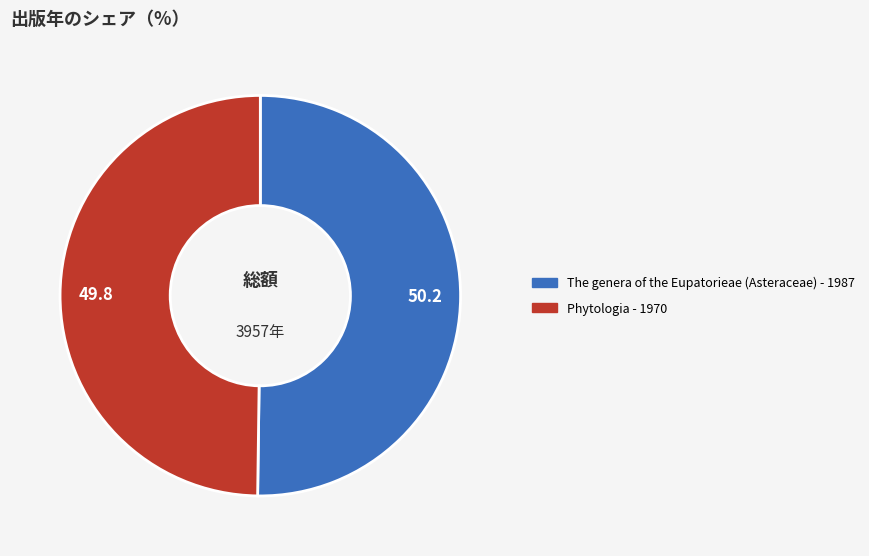

Is it true that The genera of the Eupatorieae (Asteraceae) - 1987 is 50% of the pie?

True